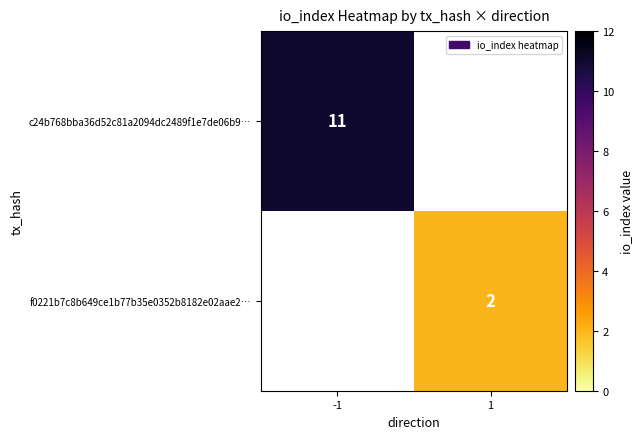

Is it true that c24b768bba36d52c81a2094dc2489f1e7de06b9… equals 11 at -1?

True